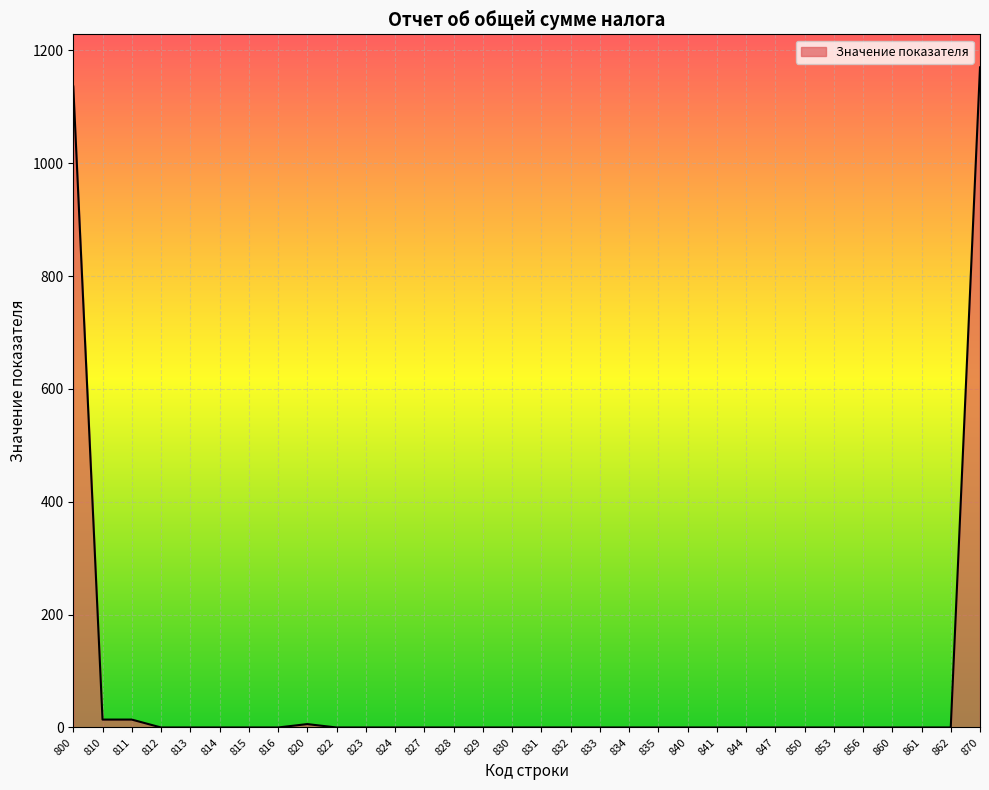

How many lines are shown in the chart?

1